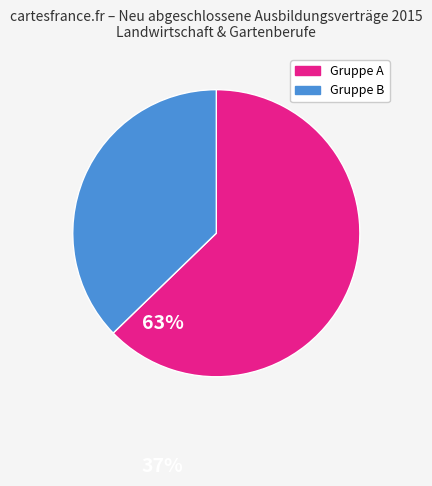

Is there any slice that represents more than half of the pie?

Yes